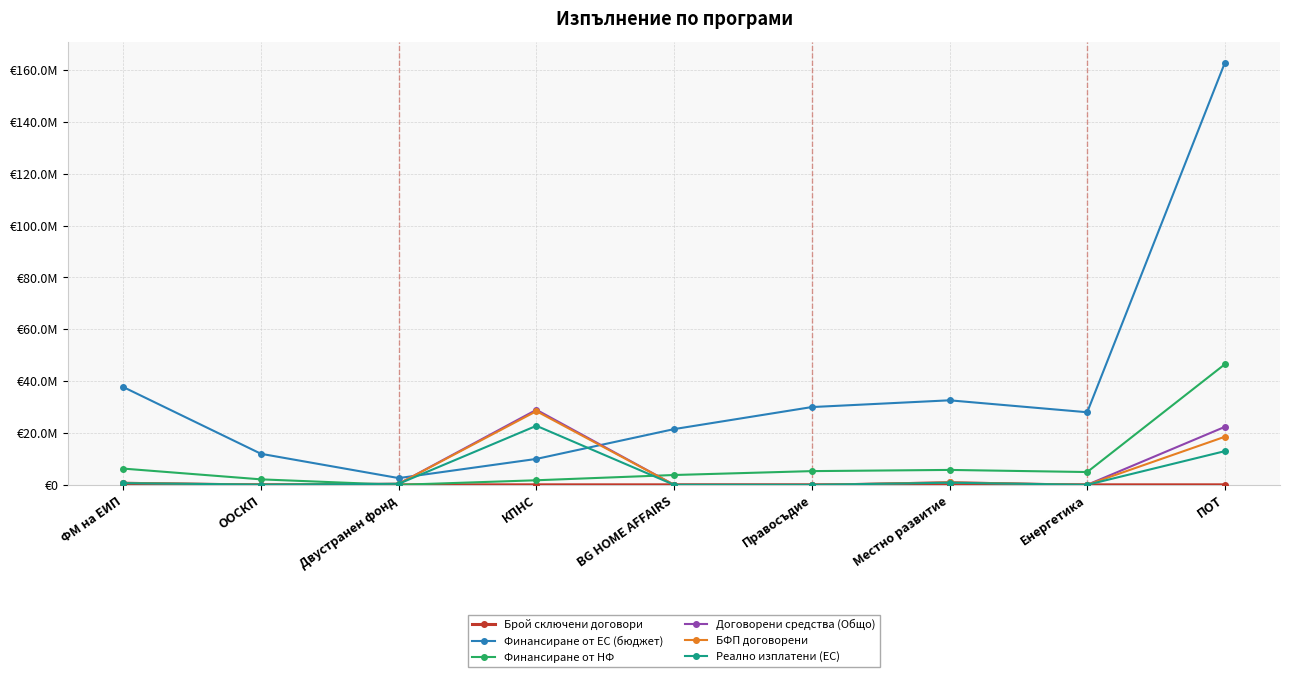

At ПОТ, list the series in order from largest to smallest.

Финансиране от ЕС (бюджет), Финансиране от НФ, Договорени средства (Общо), БФП договорени, Реално изплатени (ЕС), Брой сключени договори